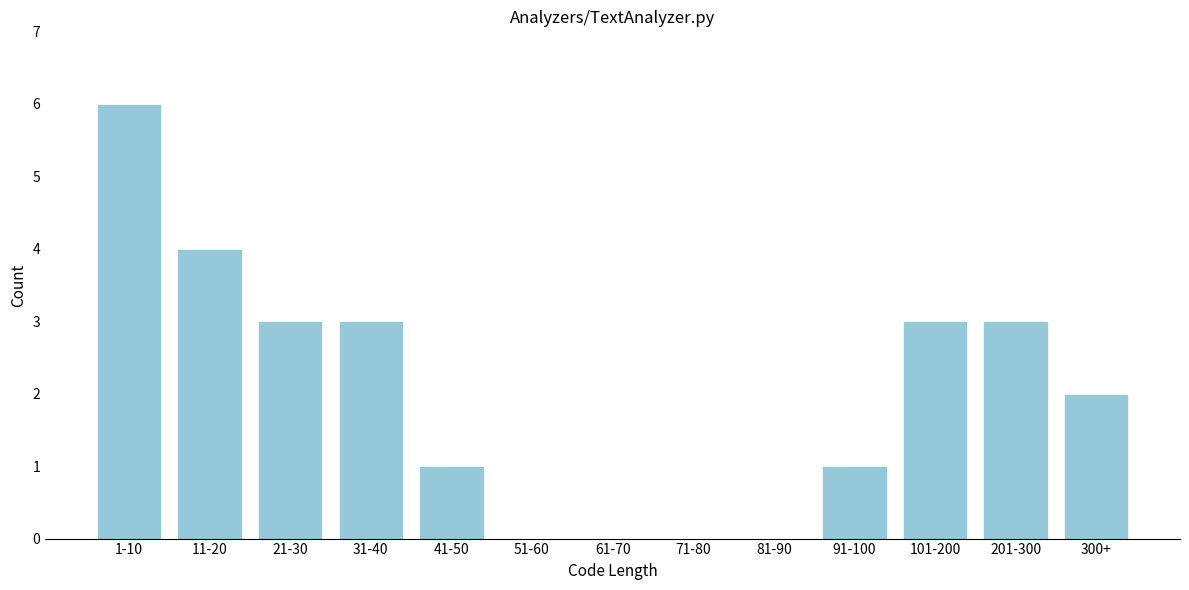

Reading left to right, what are all the values shown in this chart?

1-10=6	11-20=4	21-30=3	31-40=3	41-50=1	51-60=0	61-70=0	71-80=0	81-90=0	91-100=1	101-200=3	201-300=3	300+=2